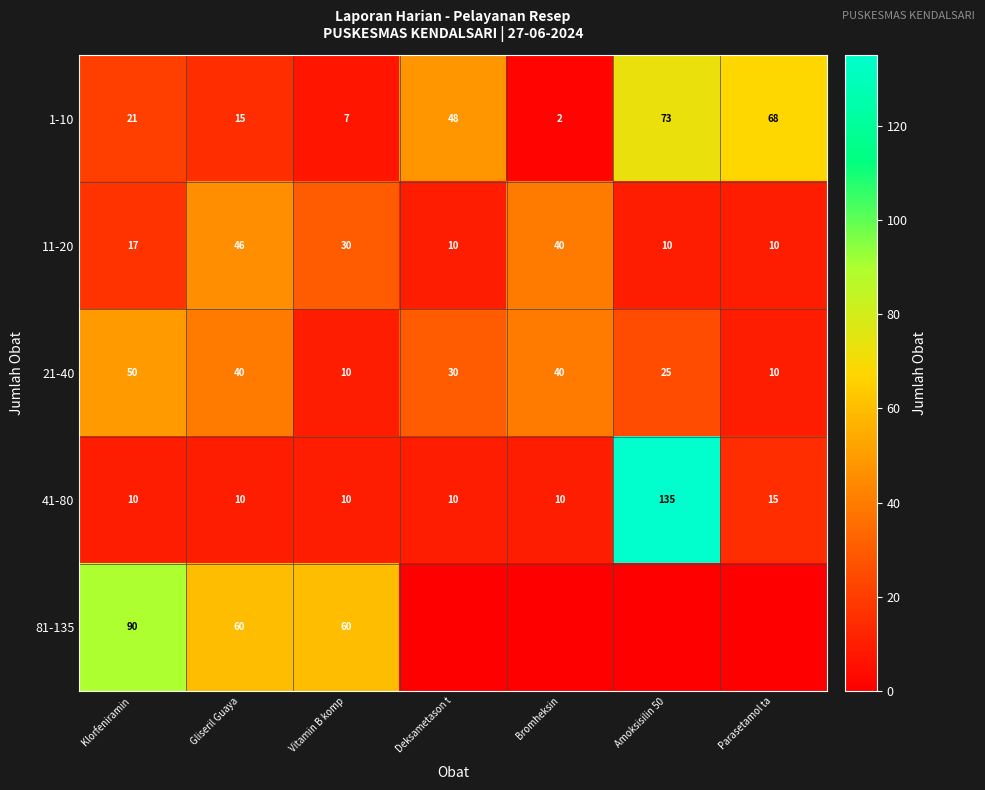

List the labels in order of 1-10 value, largest first.

Amoksisilin 50, Parasetamol ta, Deksametason t, Klorfeniramin , Gliseril Guaya, Vitamin B komp, Bromheksin